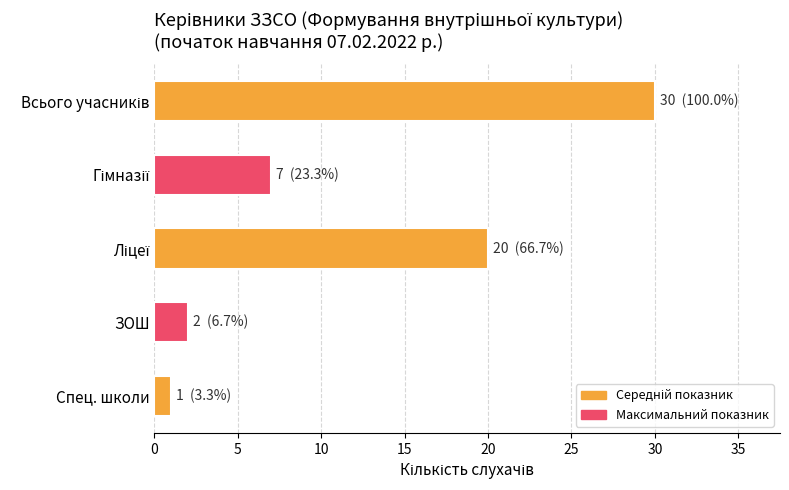

Reading top to bottom, what are all the values shown in this chart?

30	7	20	2	1